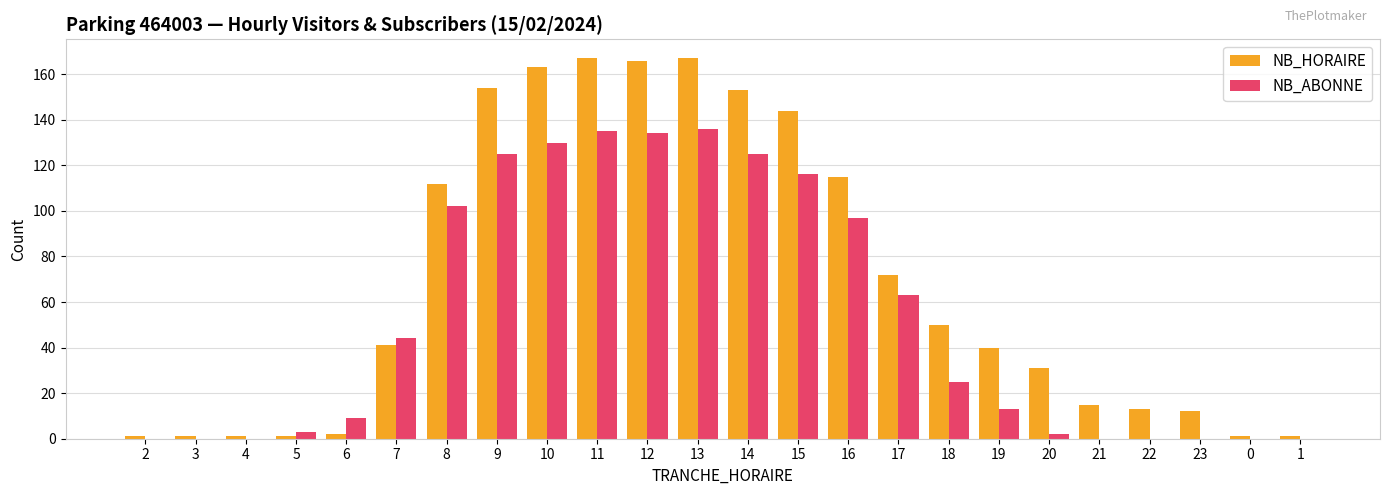

Which series has the largest total across all categories?

NB_HORAIRE